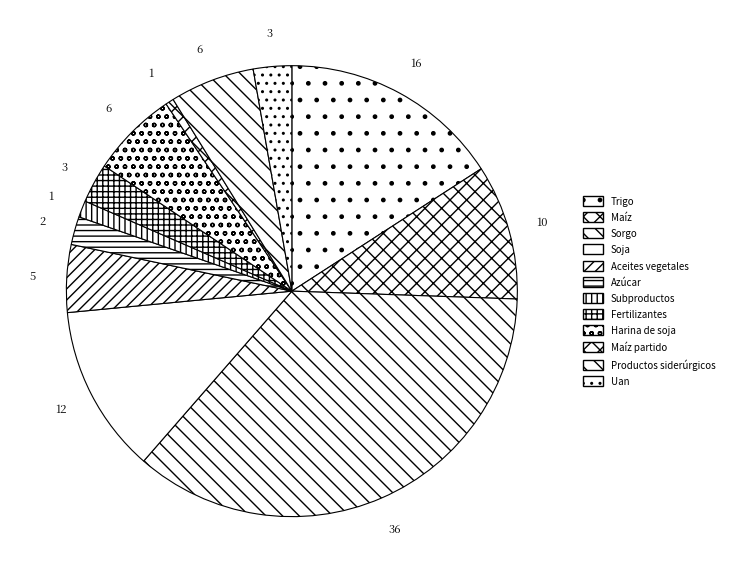

What is the smallest slice in the pie chart?

Maíz partido